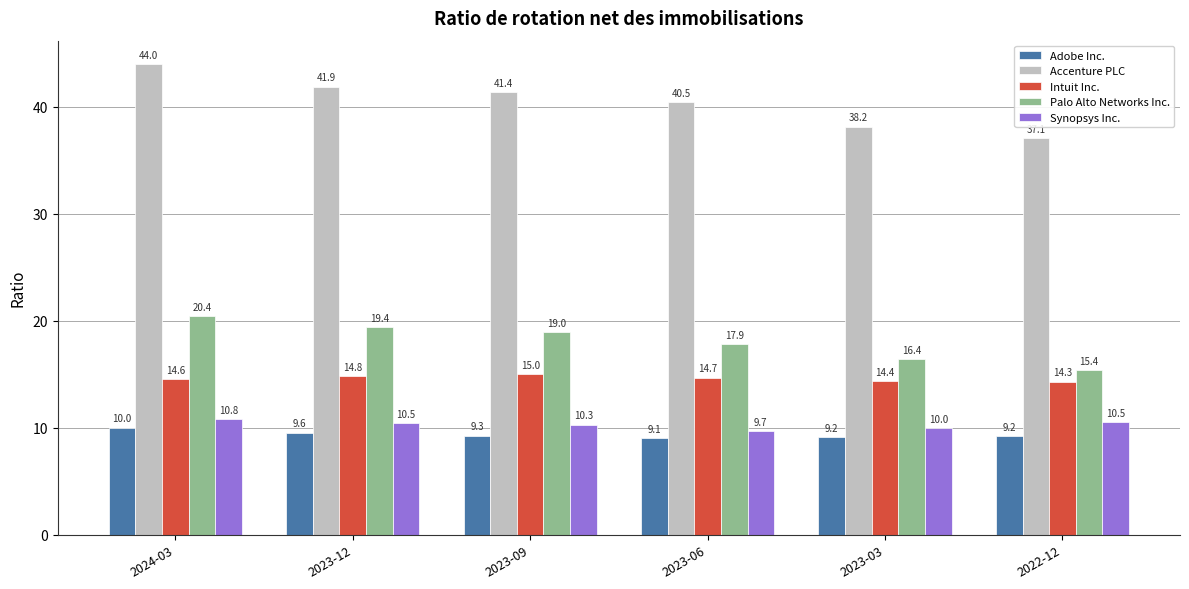

What is the difference between the highest and lowest values at 2023-09?

32.1